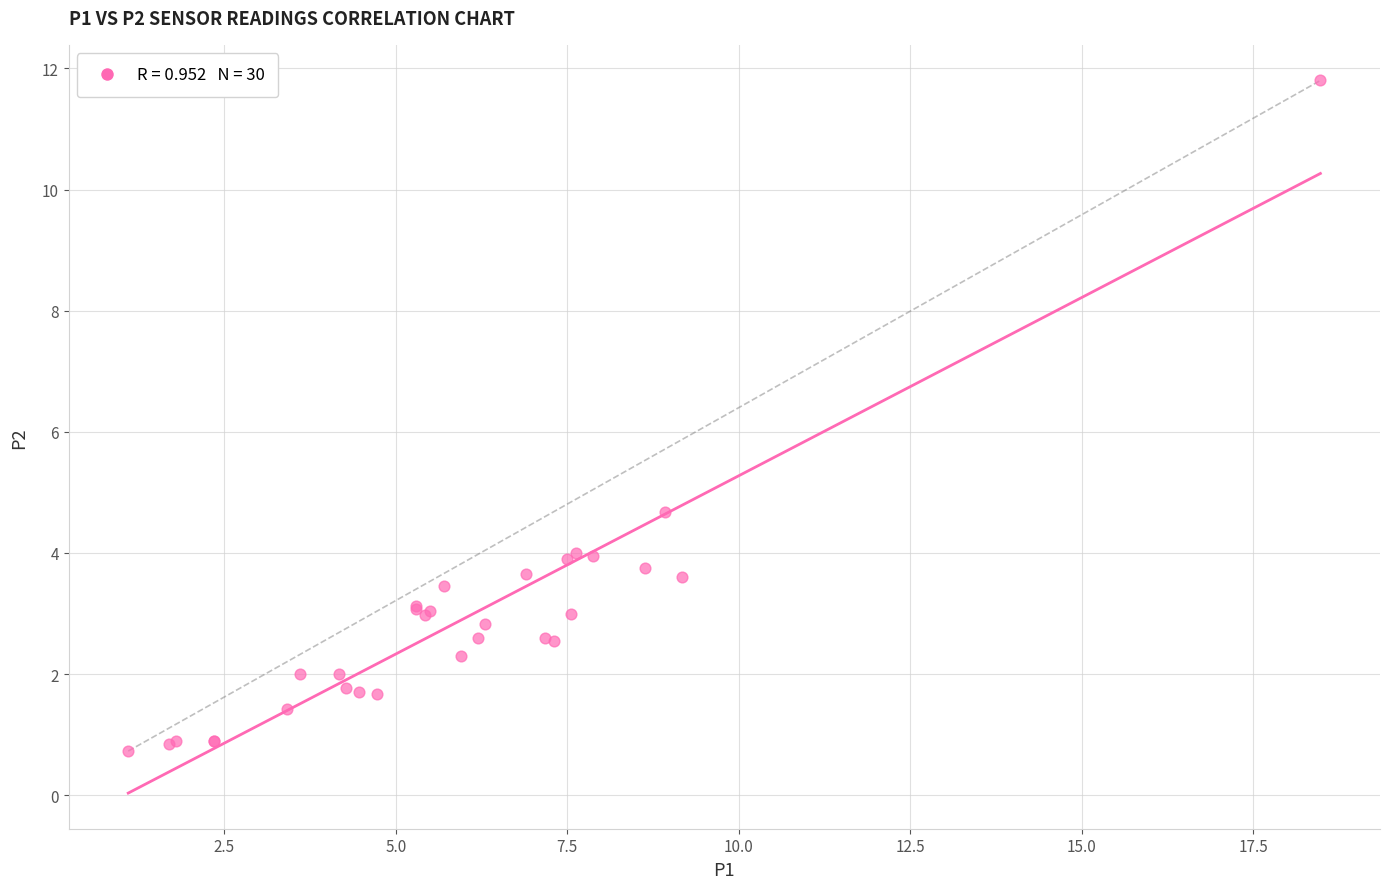

What Y value in the scatter plot is closest to 6?

4.7